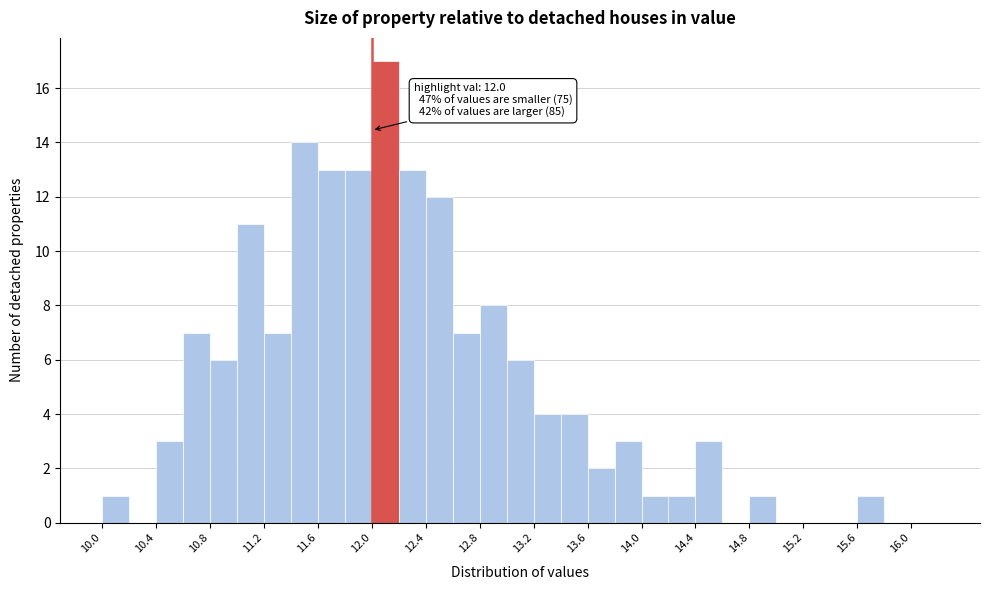

Over which range of the x-axis is the bar tallest?

12.0 to 12.2